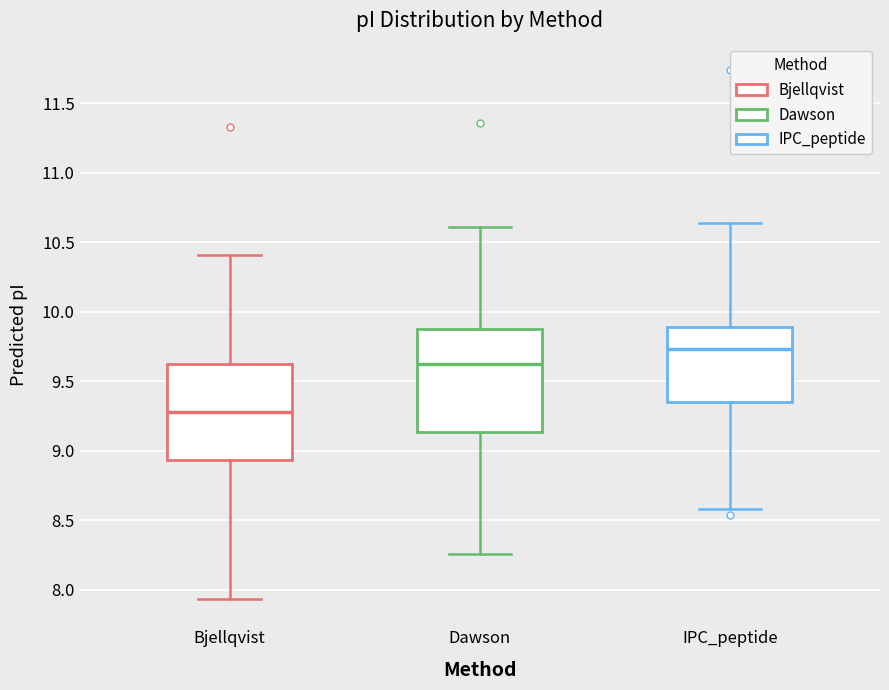

Reading left to right, read every box against the y-axis: the position of its median line, the range the box covers, and the ends of its whiskers. The values are not printed on the chart, so give them approximately, as read against the axis.

Bjellqvist: median 9.30, box 8.95 to 9.60, whiskers 7.95 to 10.40
Dawson: median 9.65, box 9.15 to 9.85, whiskers 8.25 to 10.60
IPC_peptide: median 9.75, box 9.35 to 9.90, whiskers 8.60 to 10.65